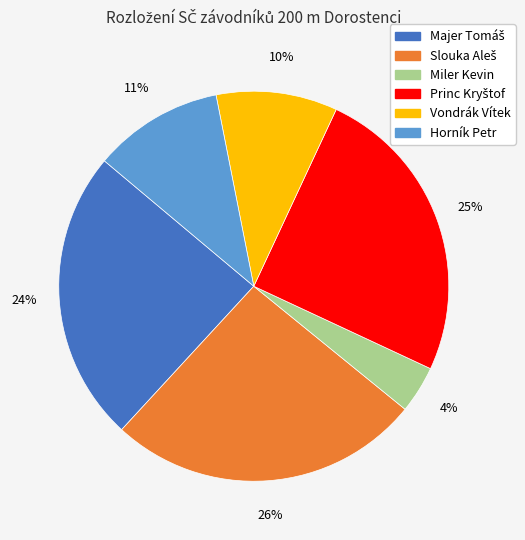

To the nearest percent, what portion does Miler Kevin represent?

4%